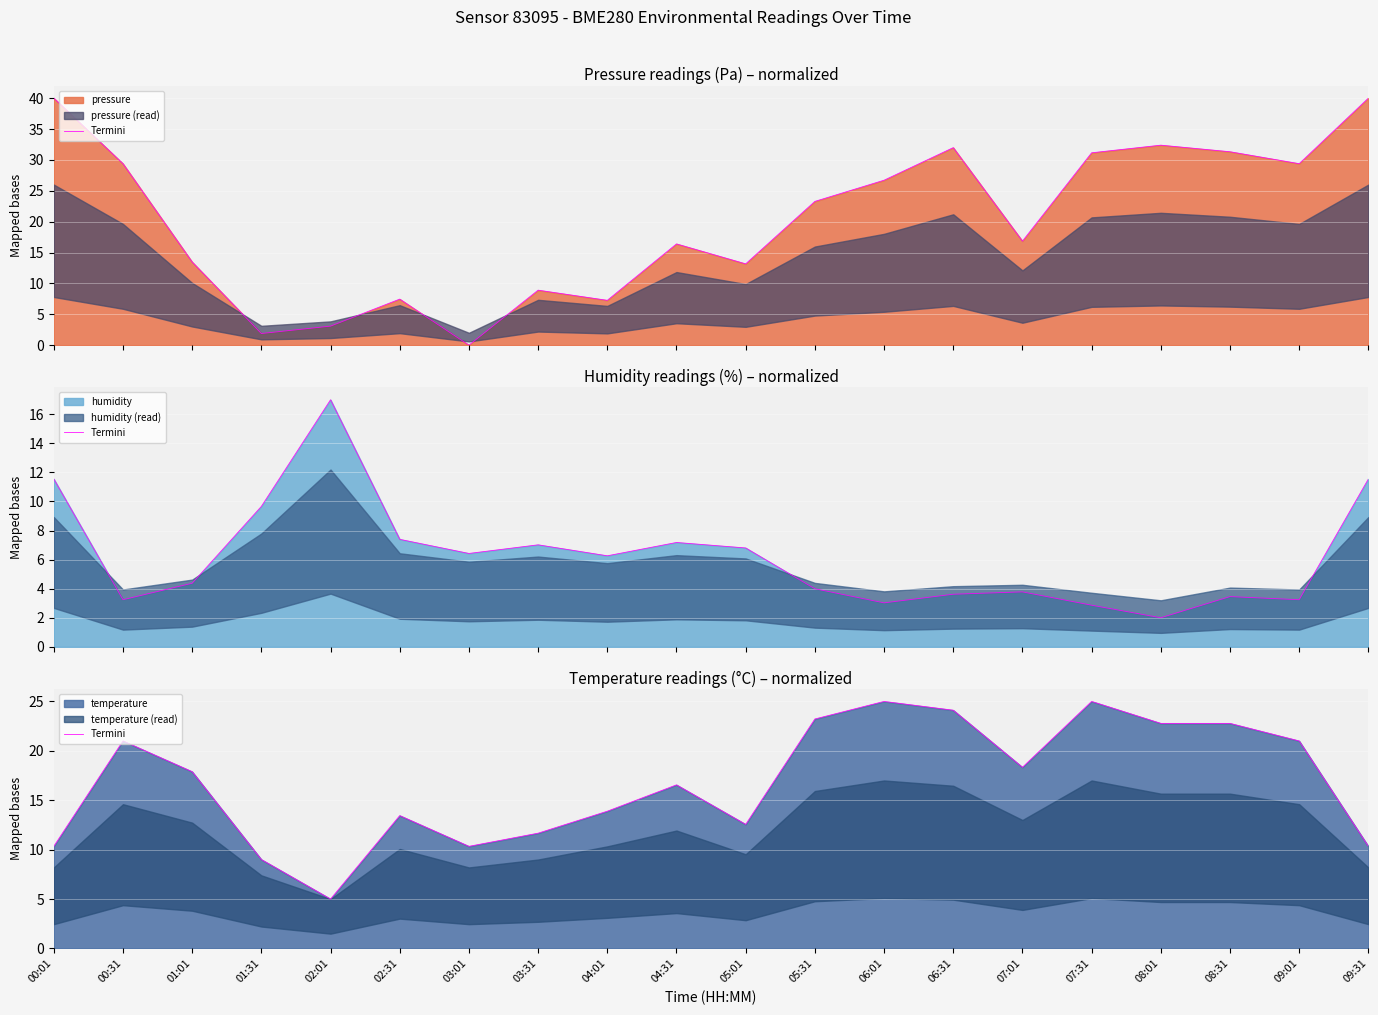

What is the difference between the maximum and second lowest values?

16.0